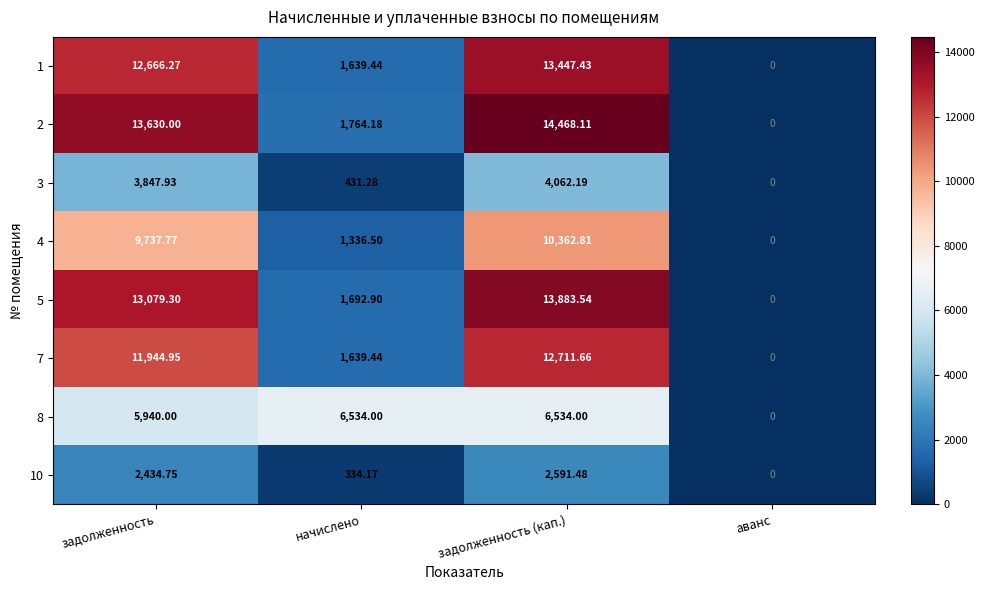

Rank the categories by 4 value from highest to lowest.

задолженность (кап.), задолженность, начислено, аванс